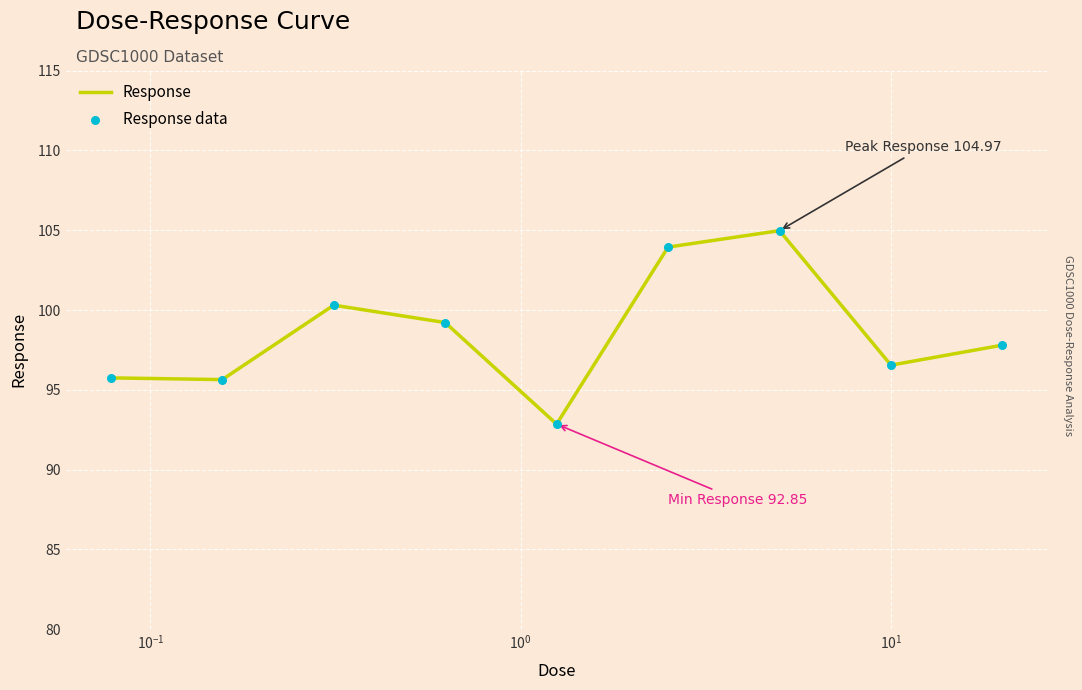

What is the difference between the maximum and minimum values?

12.1